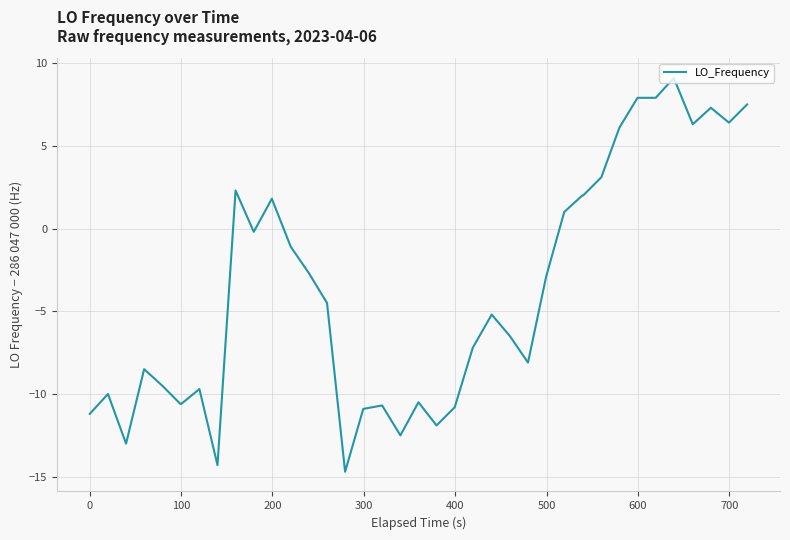

True or false: the data has more than 2 interior local peaks.

True